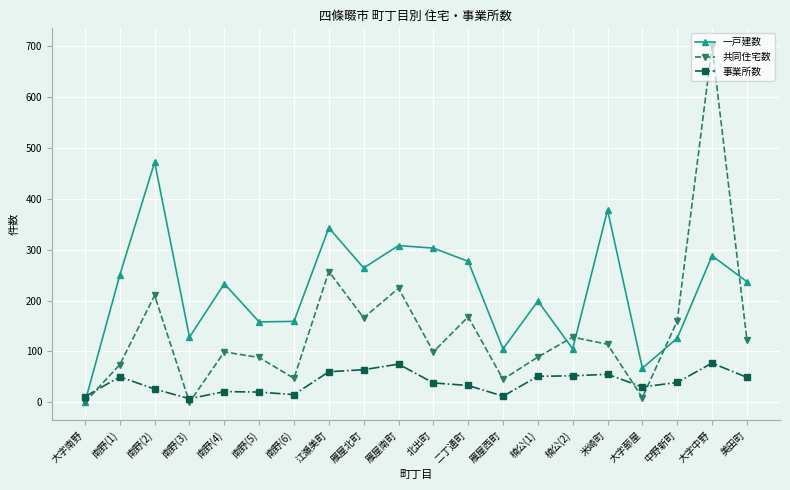

Which label corresponds to the largest value in the chart?

大字中野